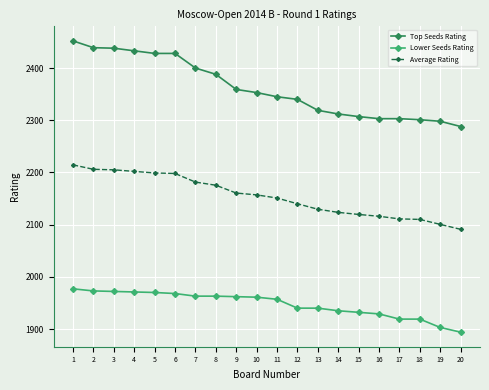

At which label does Top Seeds Rating first exceed 2353?

1